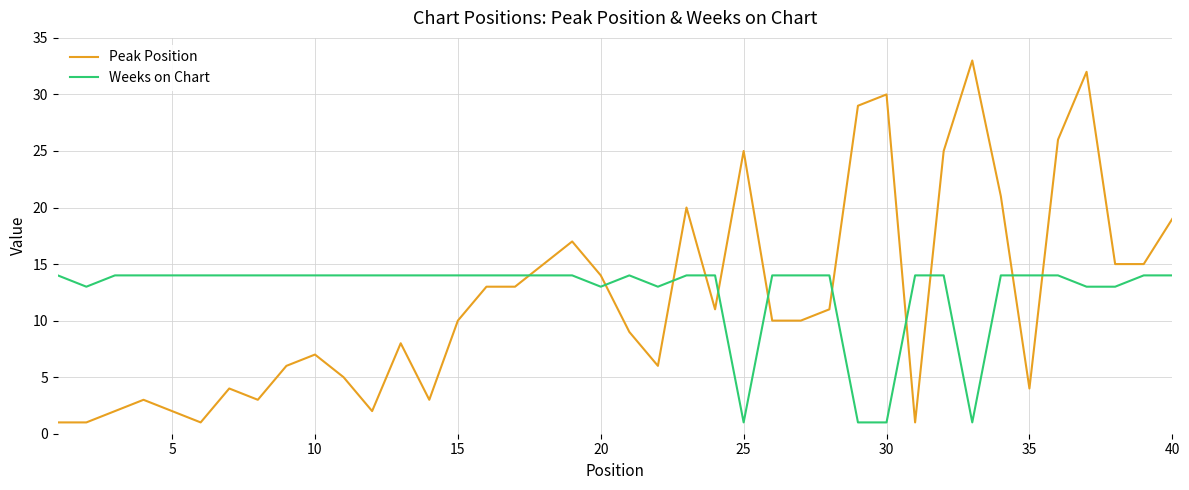

After their last crossing, which series has the higher values: Weeks on Chart or Peak Position?

Peak Position